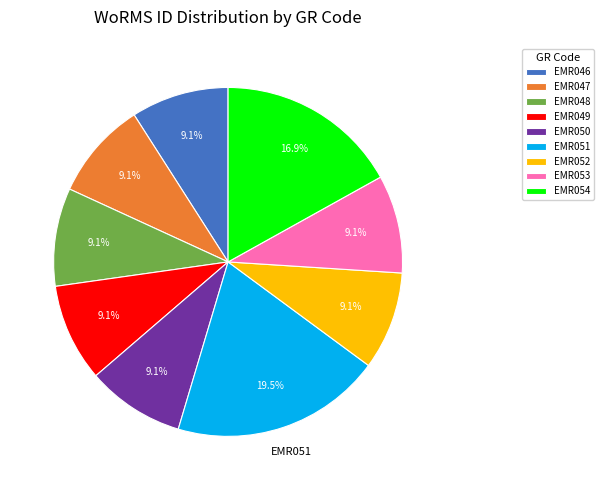

Which has a higher value, EMR051 or EMR048?

EMR051